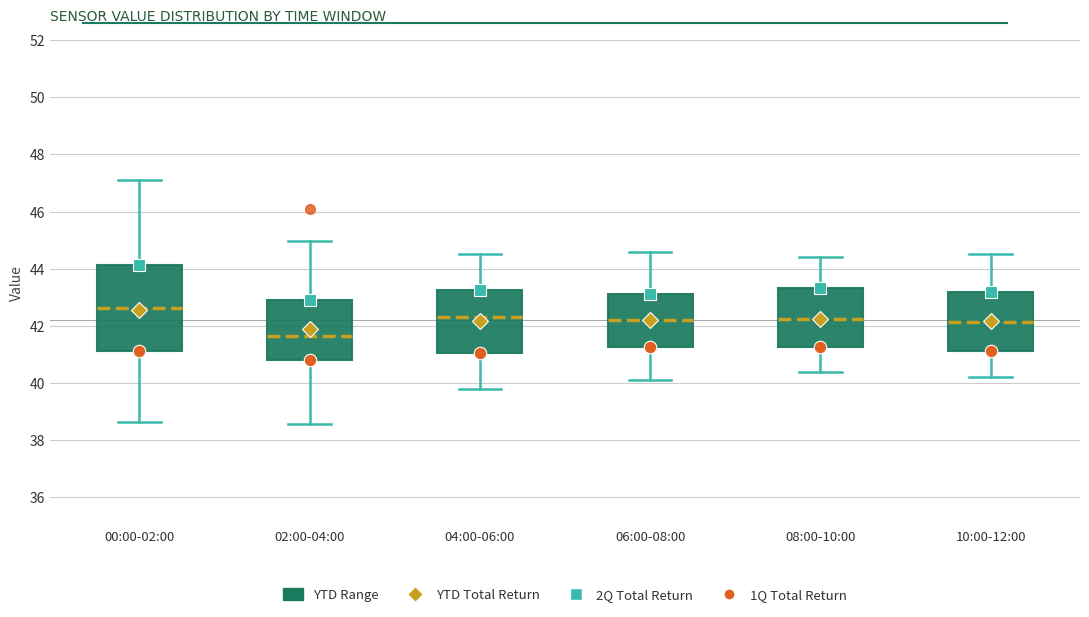

Where does the median line of the box for 00:00-02:00 sit on the y-axis? The values are not printed on the chart, so give them approximately, as read against the axis.

42.6